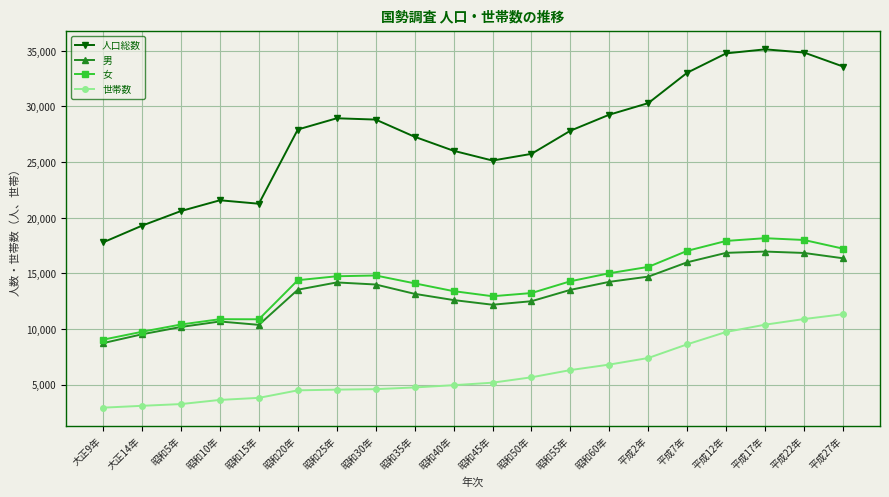

What is the approximate value of 世帯数 at 平成27年, to the nearest 50?

11350